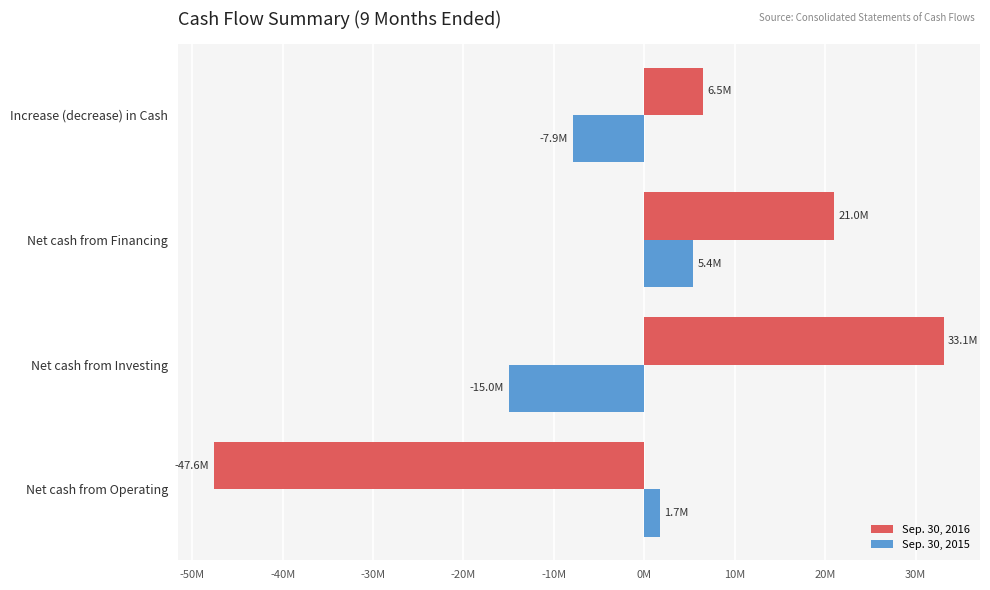

What are all the series names shown in the legend?

Sep. 30, 2016, Sep. 30, 2015